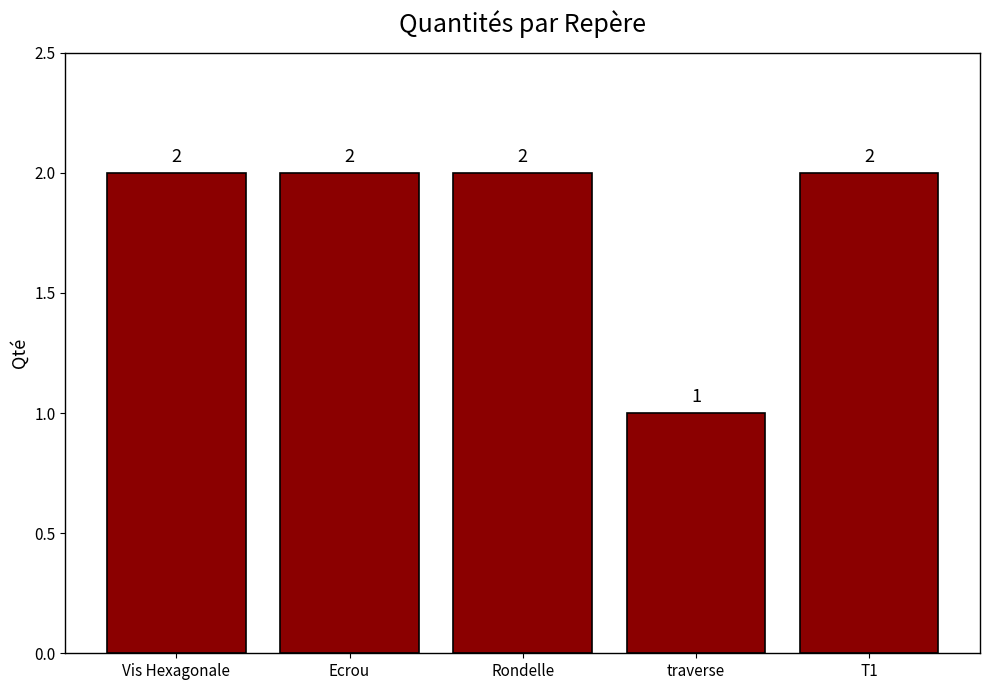

How many data points are less than 2?

1